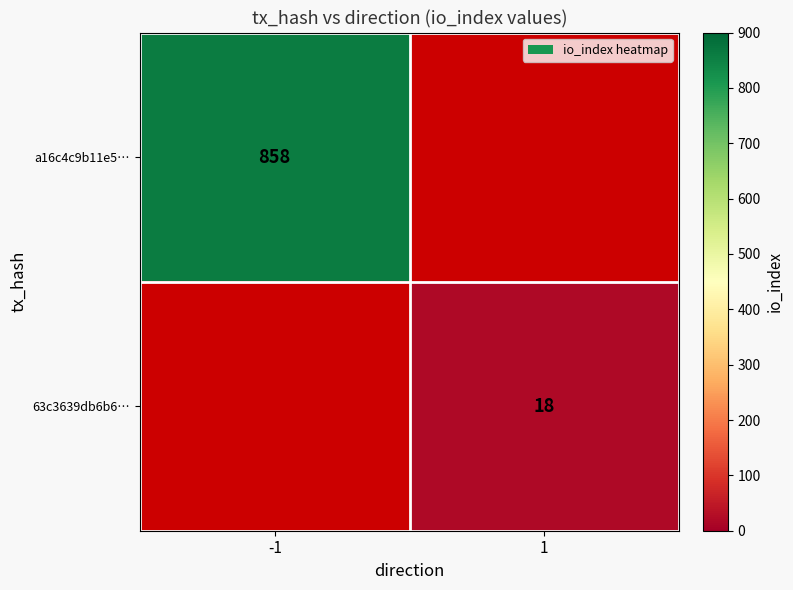

True or false: 63c3639db6b6… has a value of 8 at 1.

False